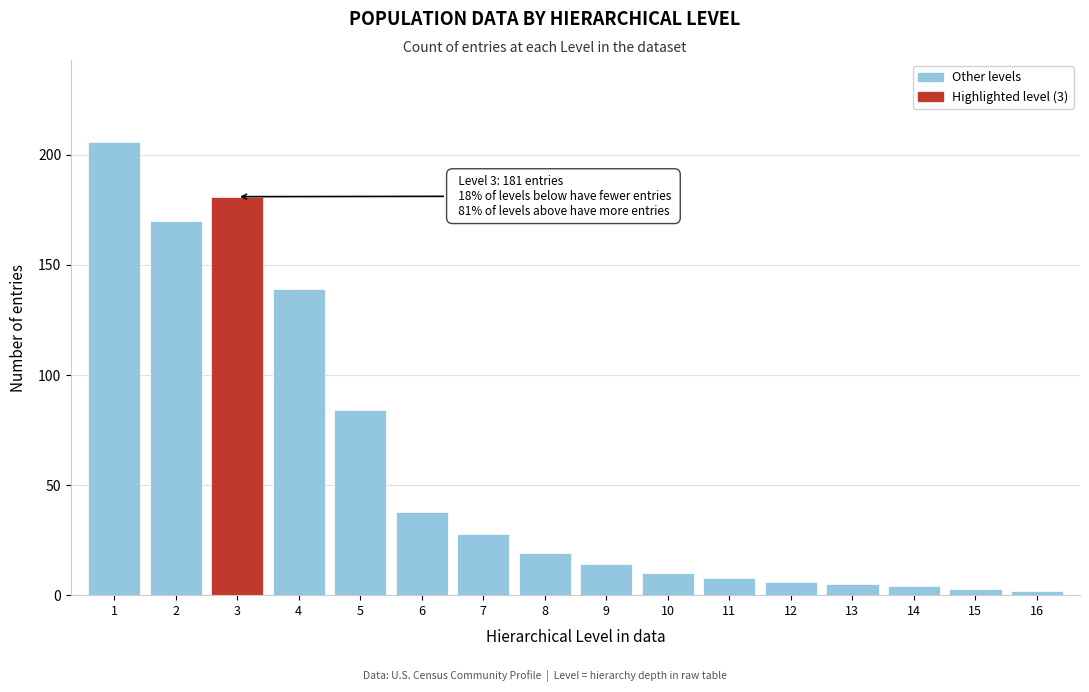

Reading right to left, what are all the values shown in this chart?

16=2	15=3	14=4	13=5	12=6	11=8	10=10	9=14	8=19	7=28	6=38	5=84	4=139	3=181	2=170	1=206